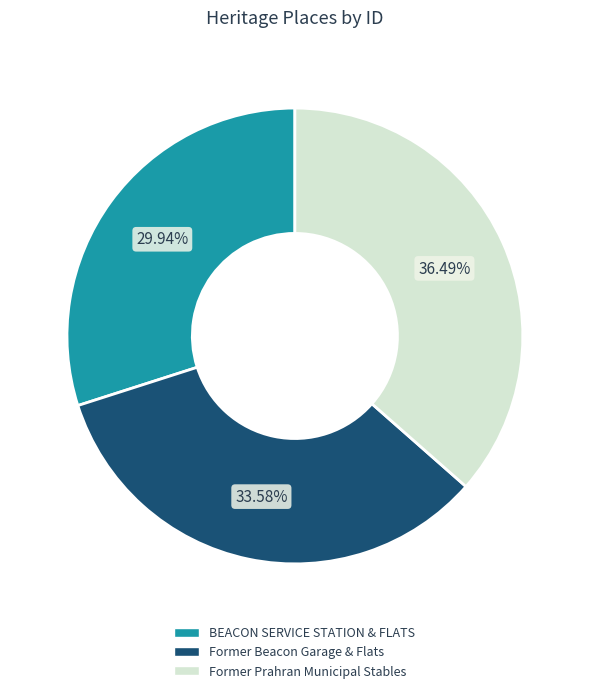

Count the number of slices in the pie.

3